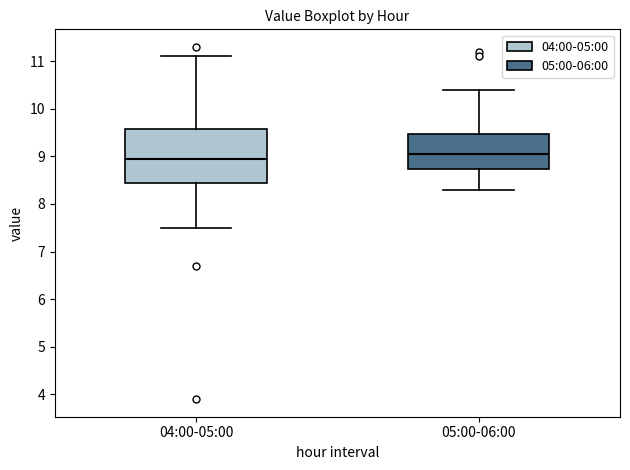

Reading left to right, transcribe this box plot: for each box, give where its median line is, the range the box spans, and where its two whiskers end, as read against the y-axis. The values are not printed on the chart, so give them approximately, as read against the axis.

04:00-05:00: median 9.0, box 8.5 to 9.6, whiskers 7.5 to 11.1
05:00-06:00: median 9.1, box 8.7 to 9.5, whiskers 8.3 to 10.4